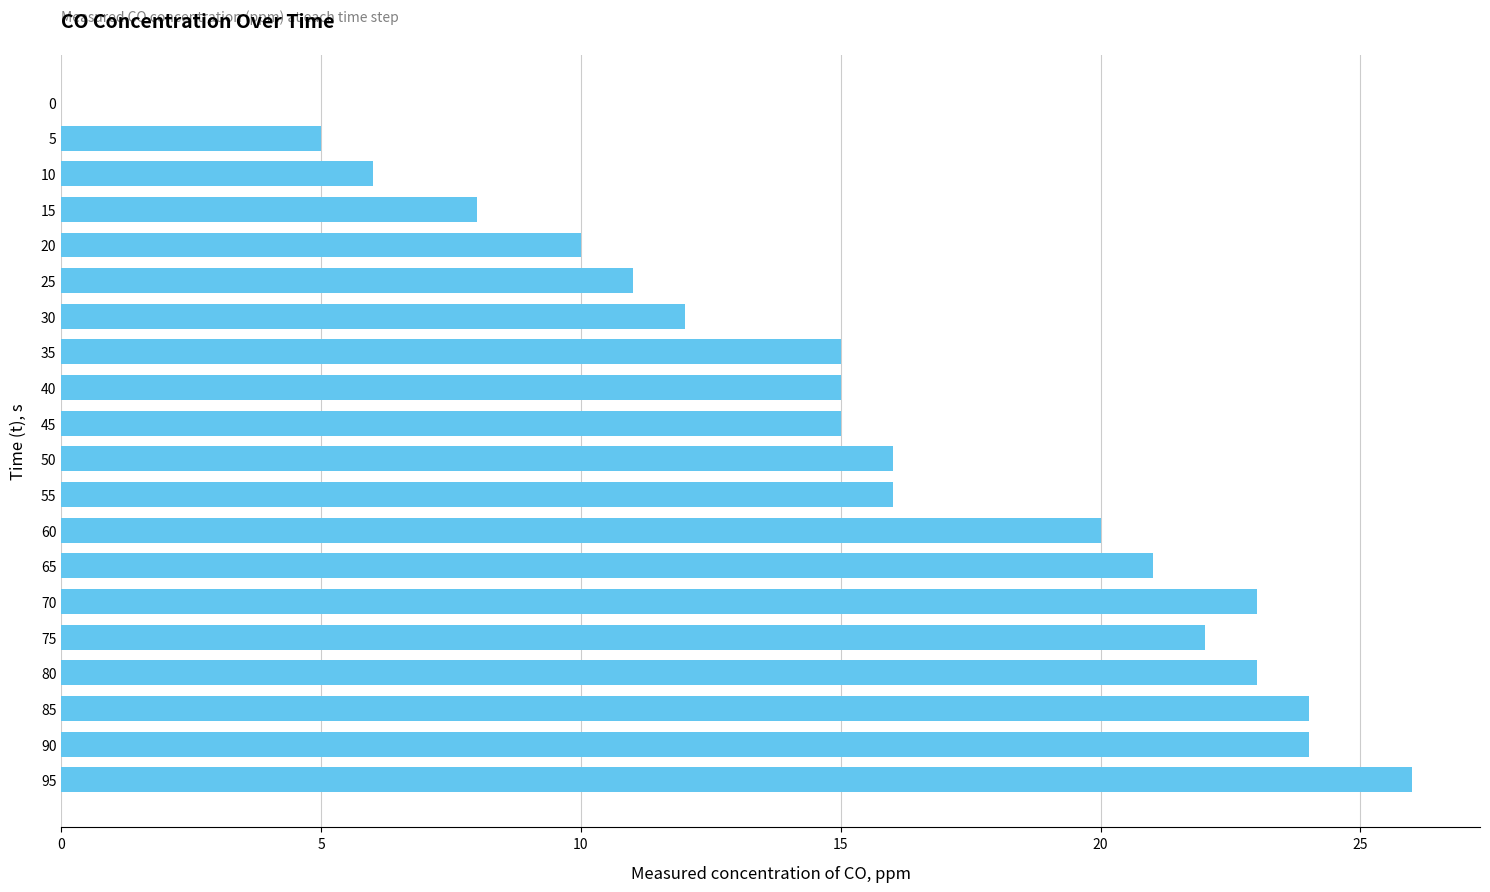

At which label is the value closest to 13?

30